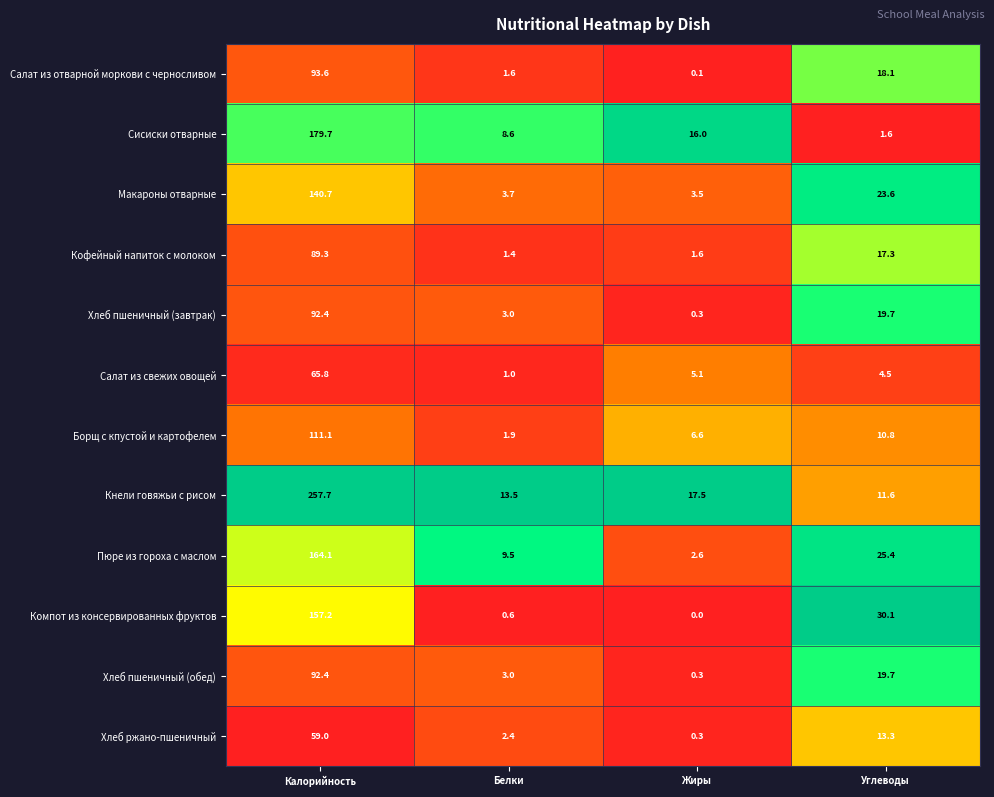

What is the sum of the Салат из свежих овощей values at Жиры and Белки?

6.1